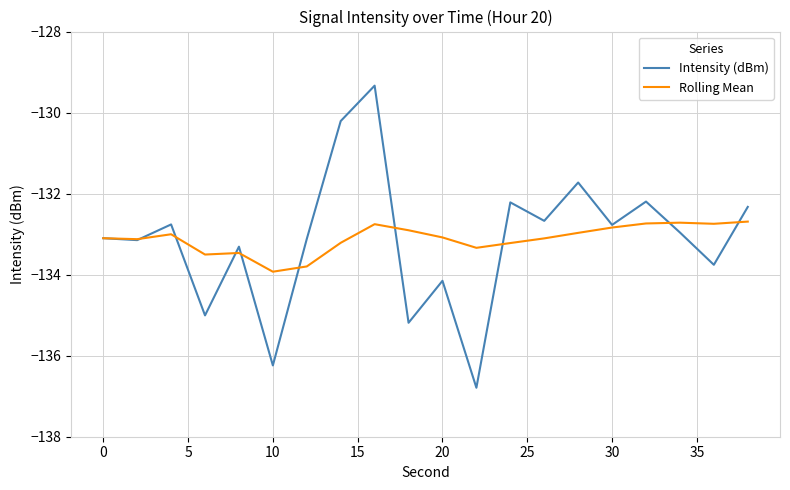

What is the difference between the maximum and minimum values in the Intensity (dBm) series?

7.5